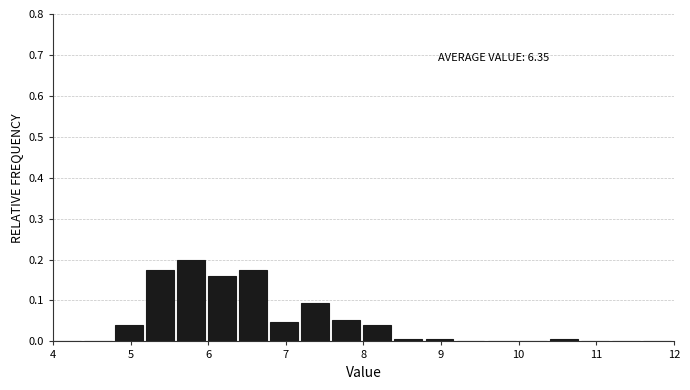

Over which range of the x-axis is the bar tallest?

5.6 to 6.0